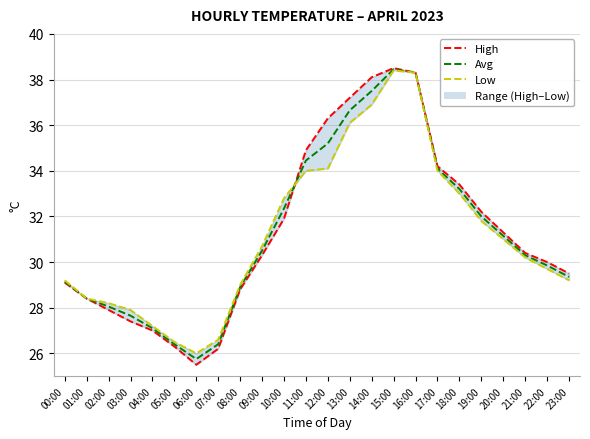

Where does the Low series first go above 30?

09:00